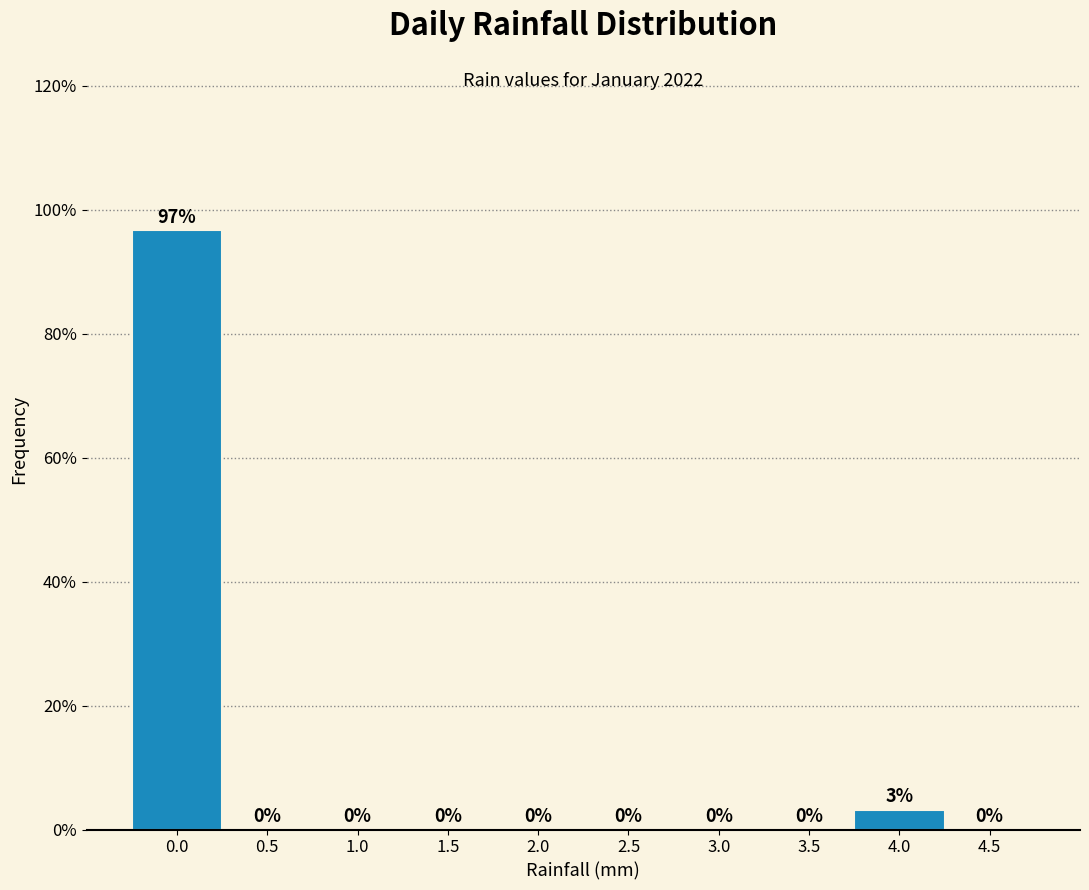

Where is the data nearest to the value 48?

4.0